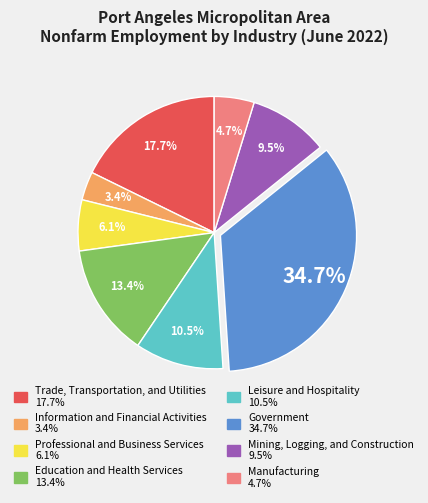

To the nearest percent, what is the average slice percentage?

12%